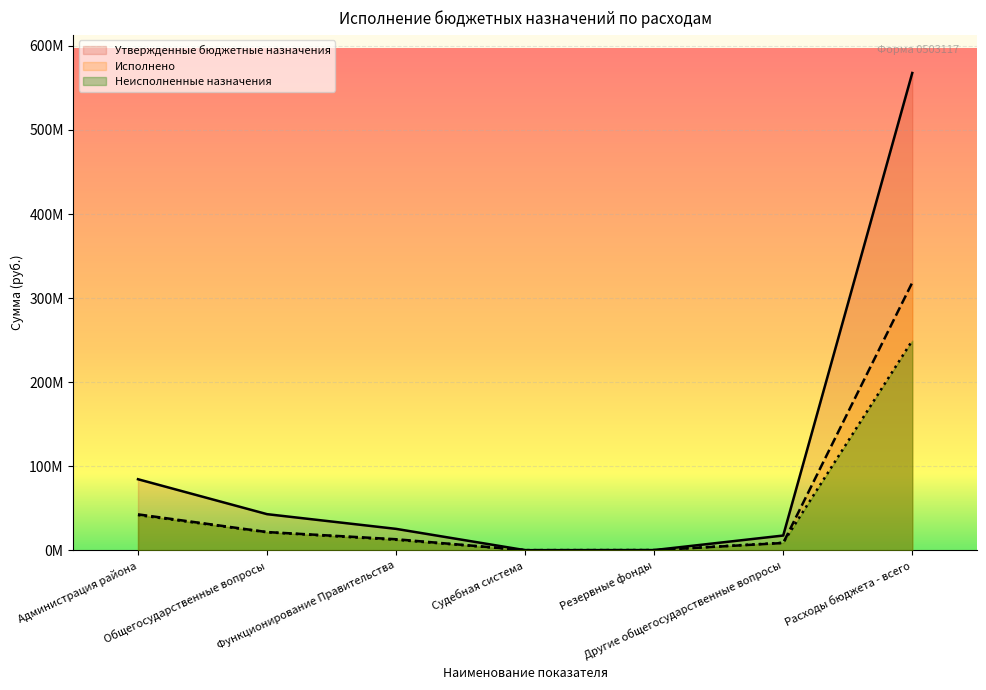

Reading left to right, list all the values displayed in this chart.

Утвержденные бюджетные назначения: 84396845.5	42844578.6	25336862.1	1400.0	100000.0	17406316.5	567781687.0
Исполнено: 42604836.6	21546793.7	13001169.3	680.0	0.0	8544944.4	318428889.5
Неисполненные назначения: 41792008.9	21297784.9	12335692.8	720.0	100000.0	8861372.1	249352797.4